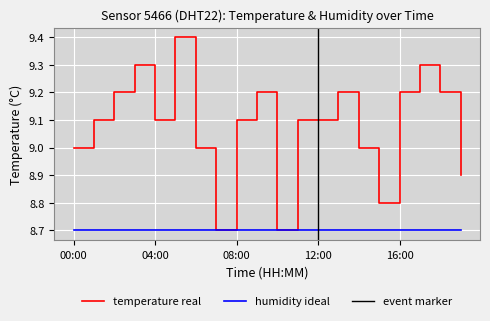

At which label is the value closest to 9?

00:00